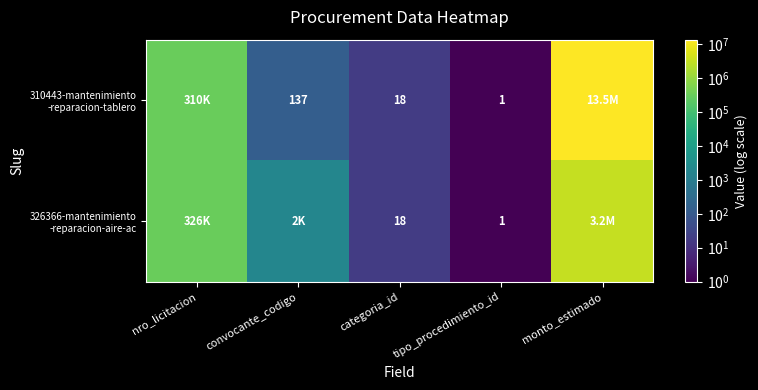

What is the average value of the 310443-mantenimiento -reparacion-tablero series?

2764170